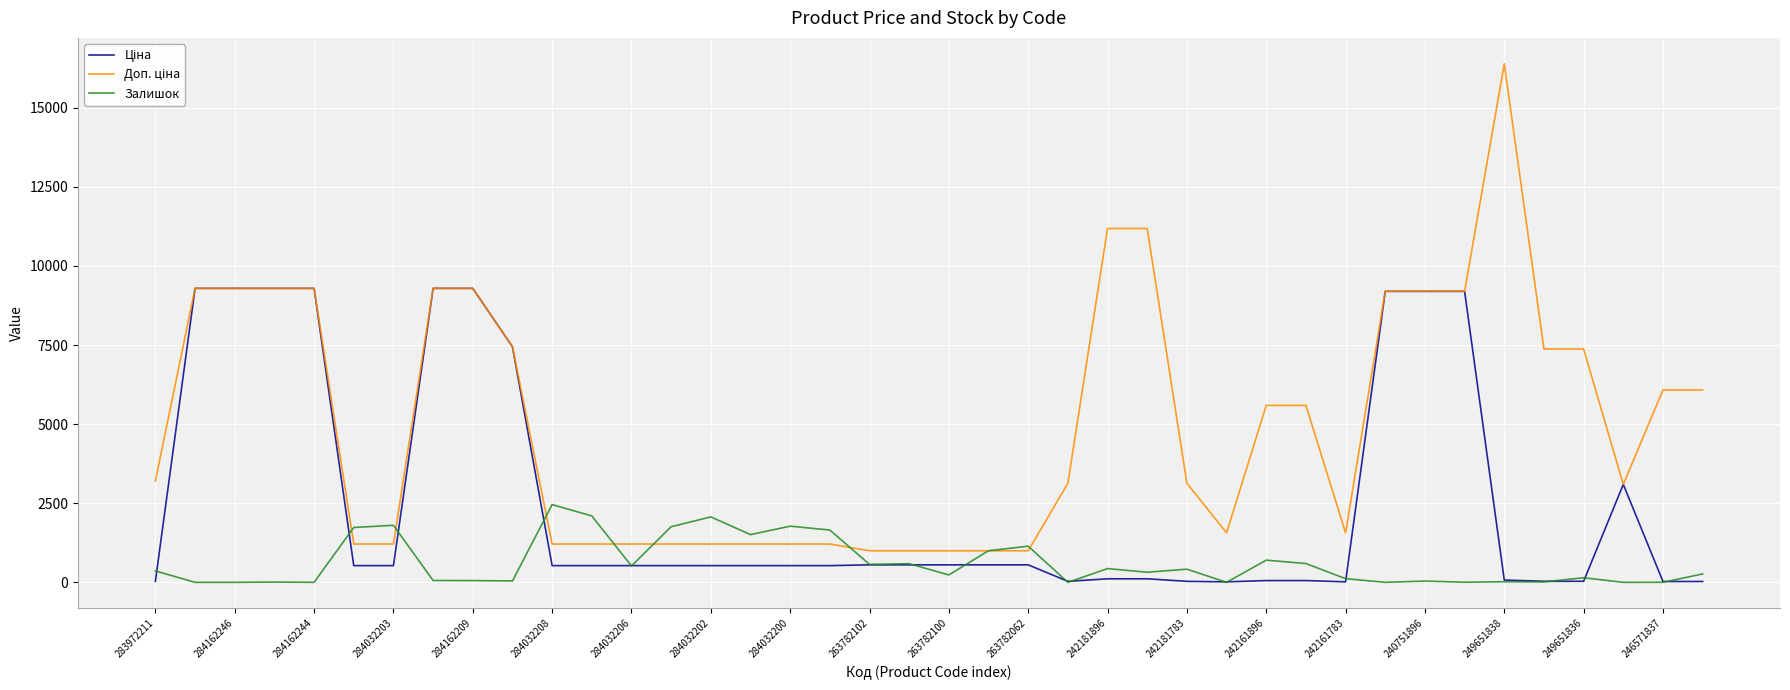

What is the greatest value displayed?

16386.8